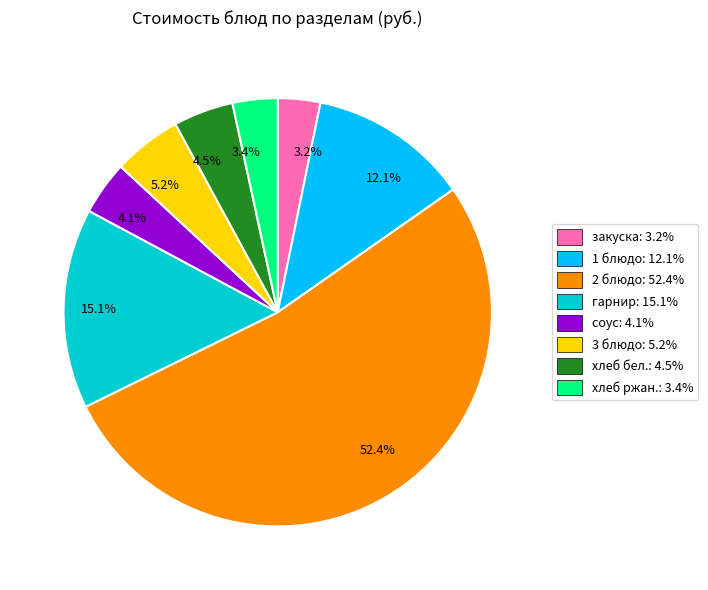

Which slice is the largest?

2 блюдо